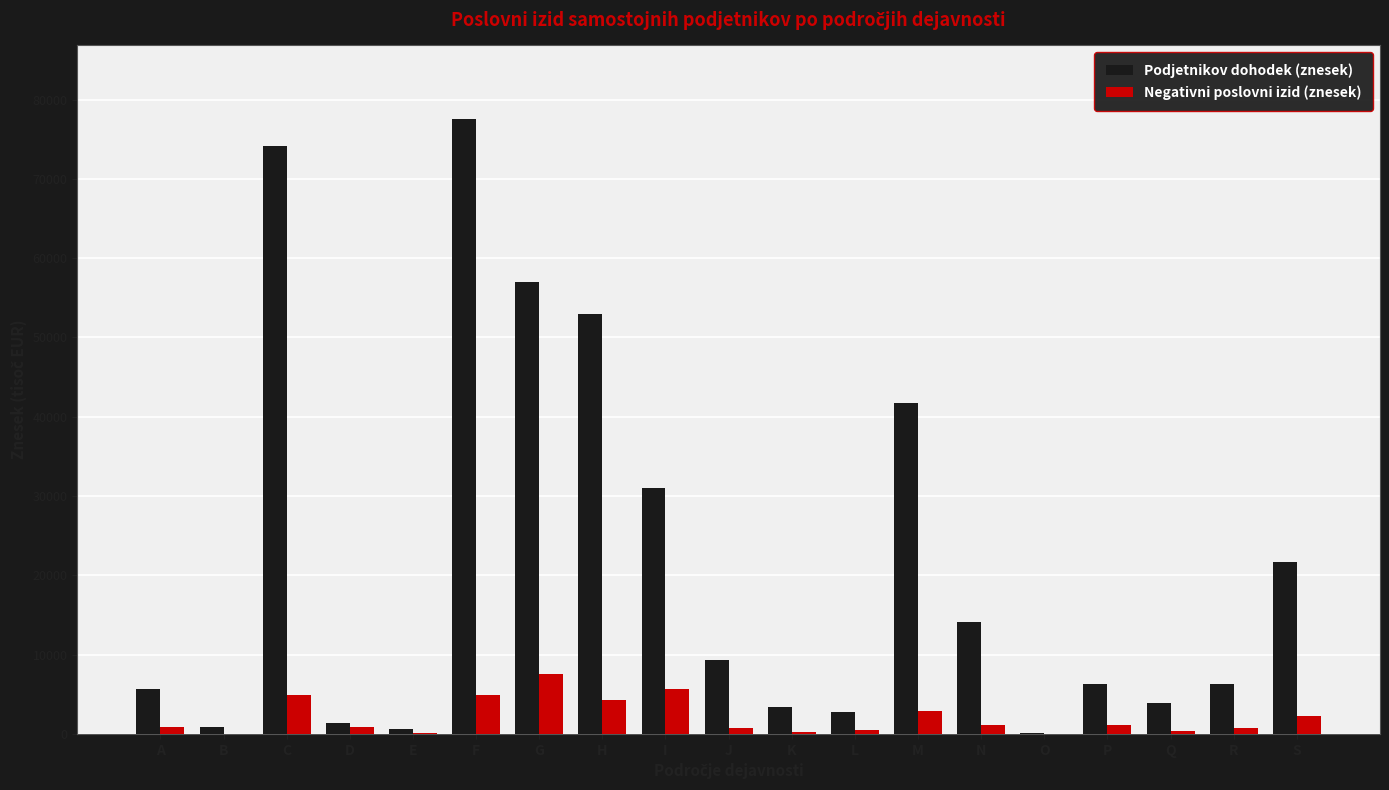

What is the difference between the Podjetnikov dohodek (znesek) values at J and K?

5943.6